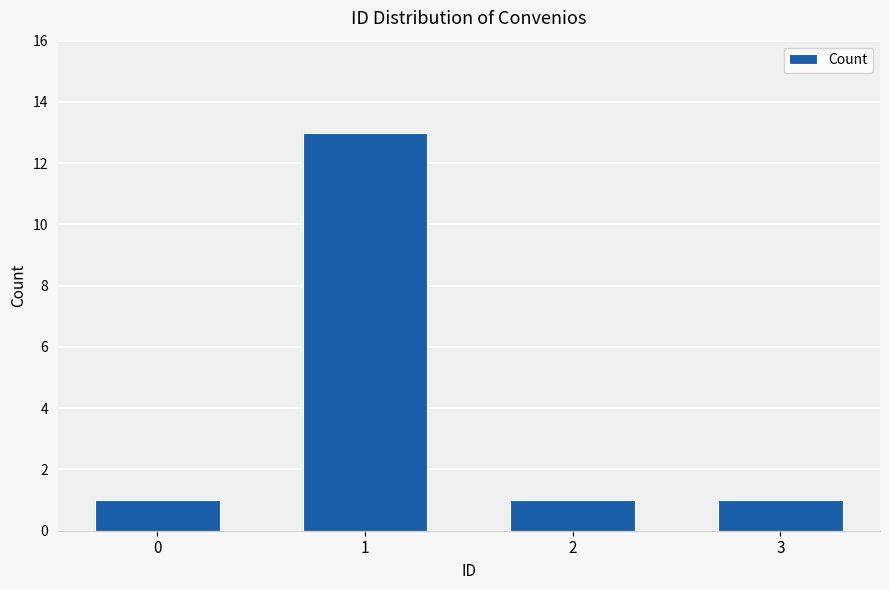

What is the ratio of the value at 3 to the value at 2?

1.0